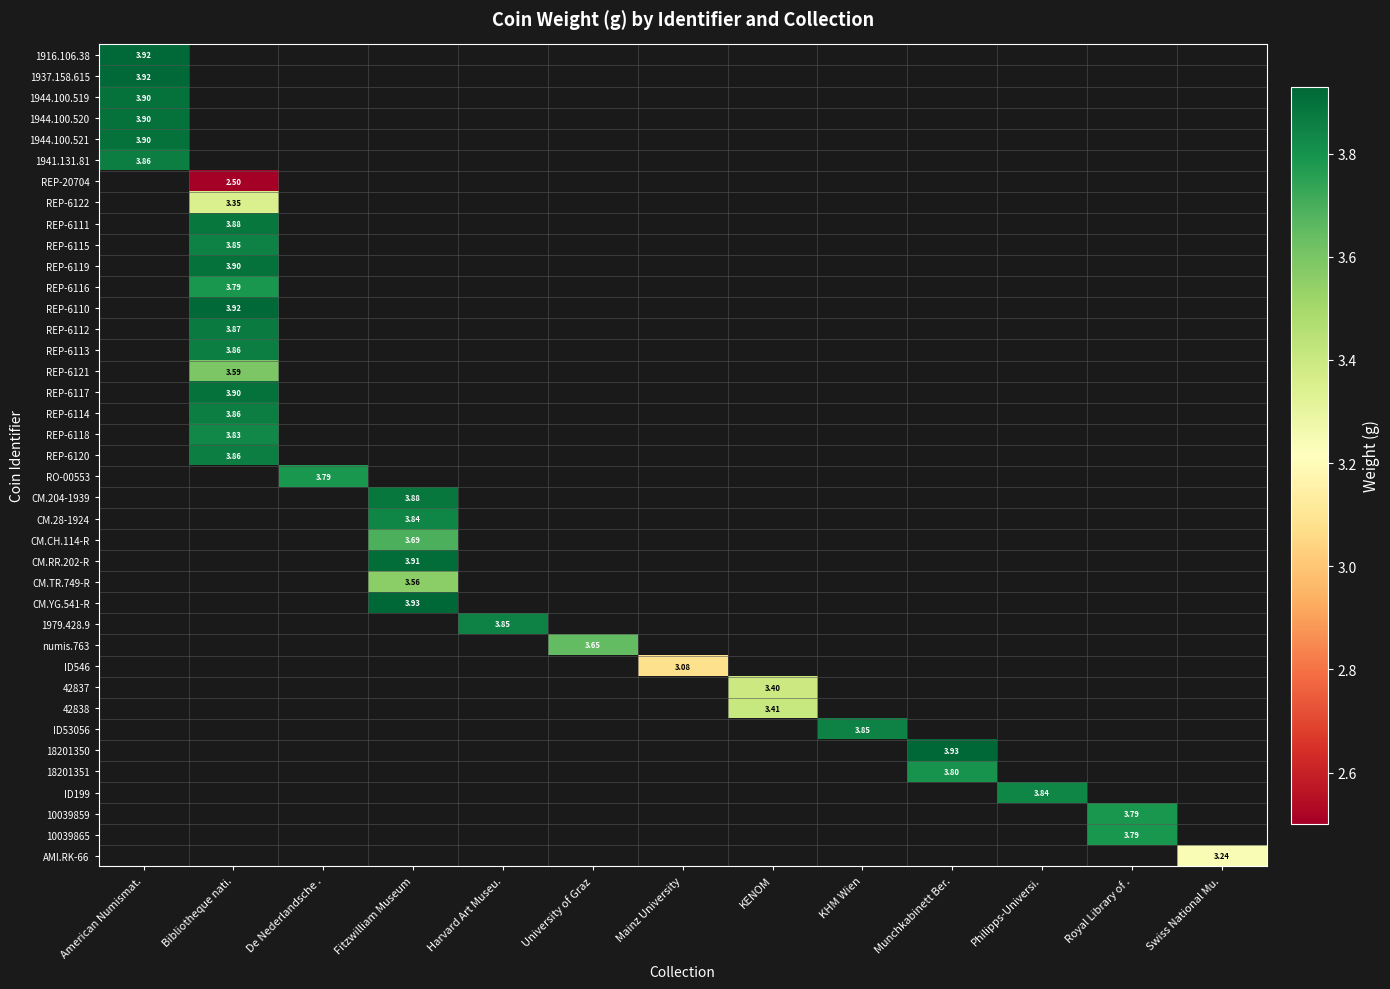

Which category has the highest value across all series?

Fitzwilliam Museum